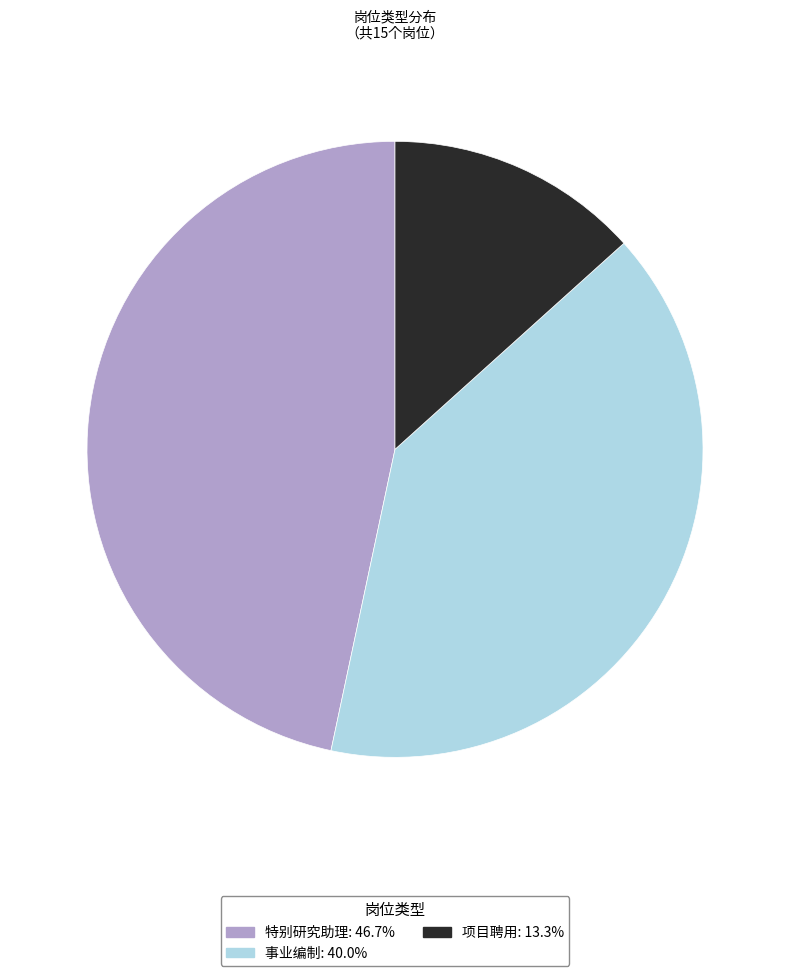

Do 事业编制: 40.0% and 特别研究助理: 46.7% together represent more than half of the pie?

Yes